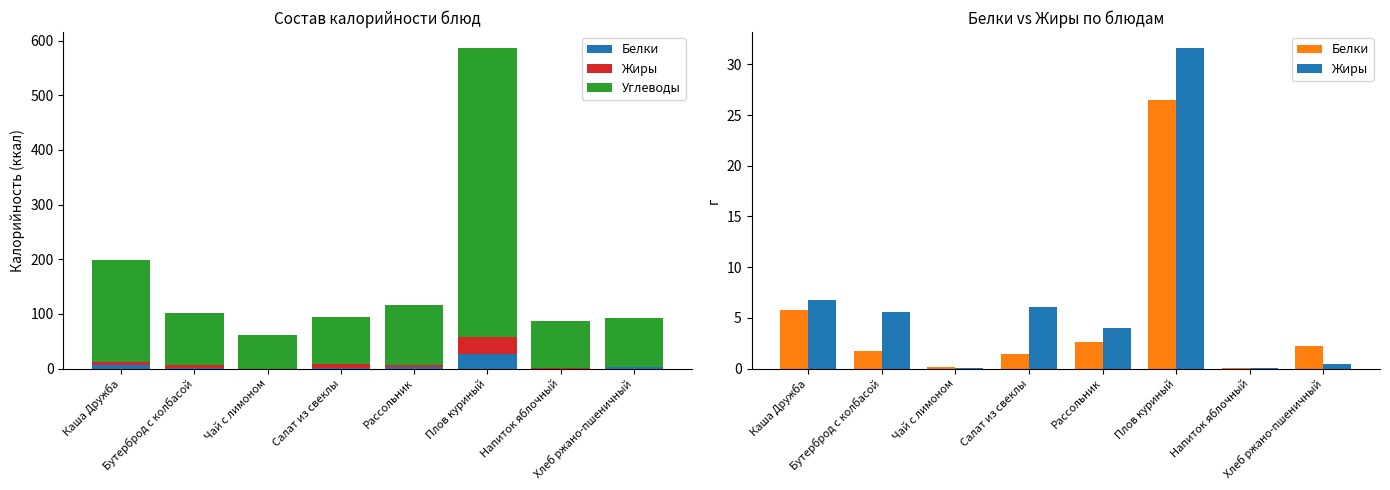

Does the chart contain stacked bars?

No